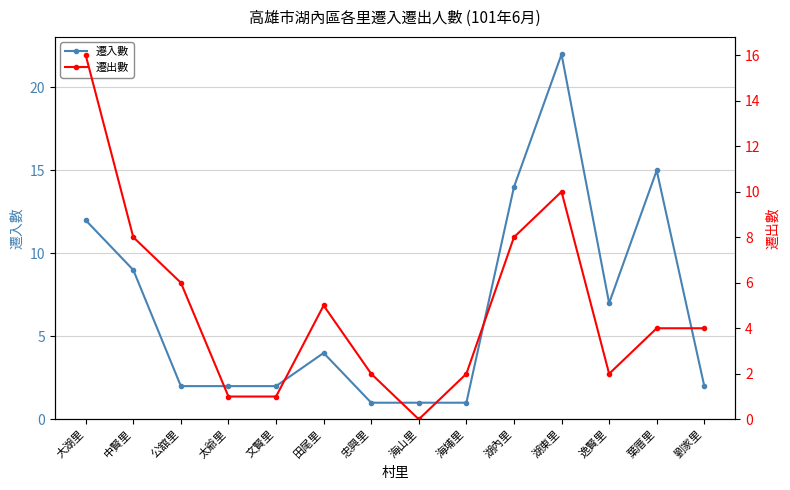

Which category has the lowest value in the 遷出數 series?

海山里